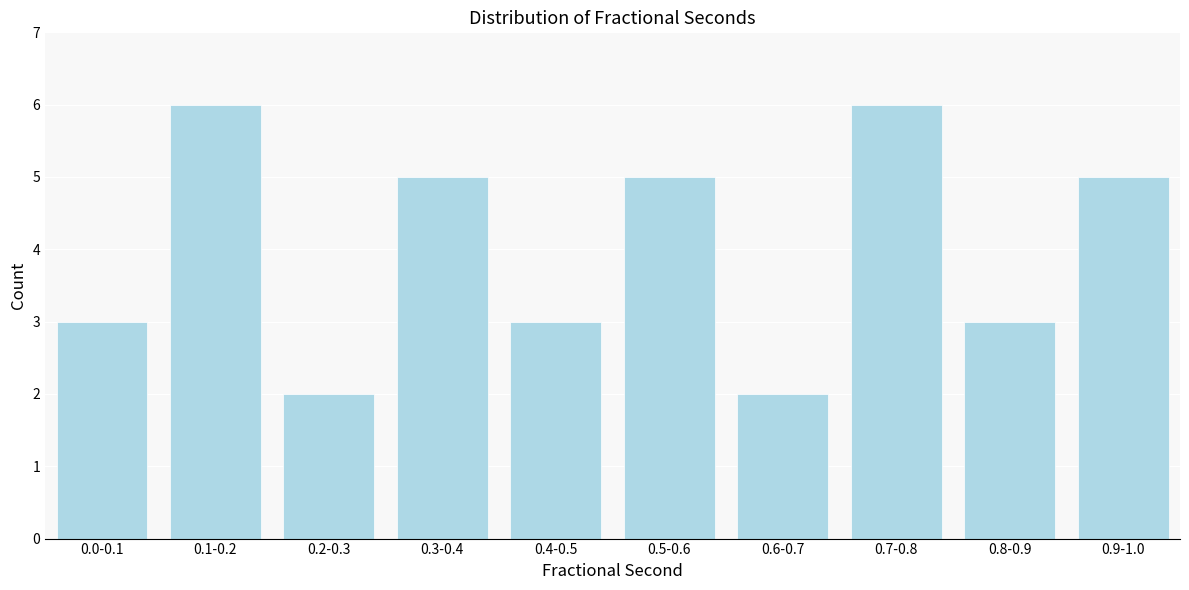

Reading right to left, list all the values displayed in this chart.

5	3	6	2	5	3	5	2	6	3